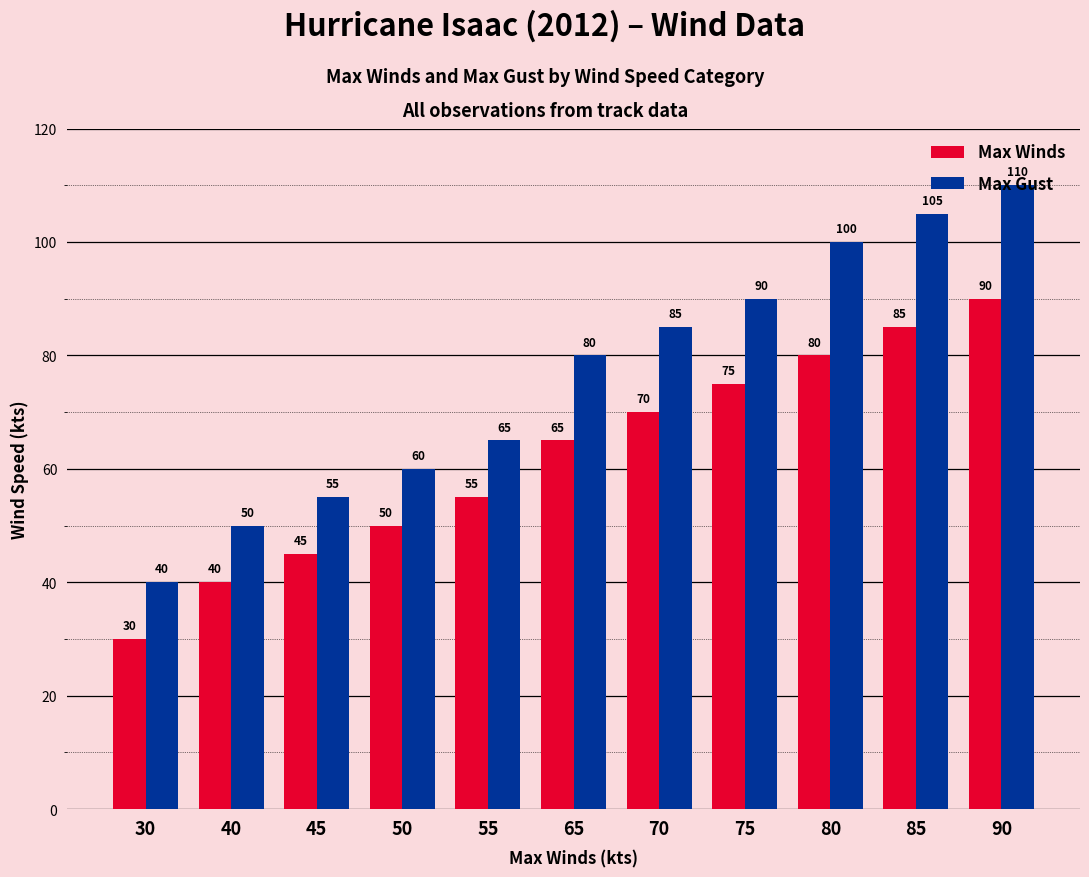

How many categories are shown in the chart?

11